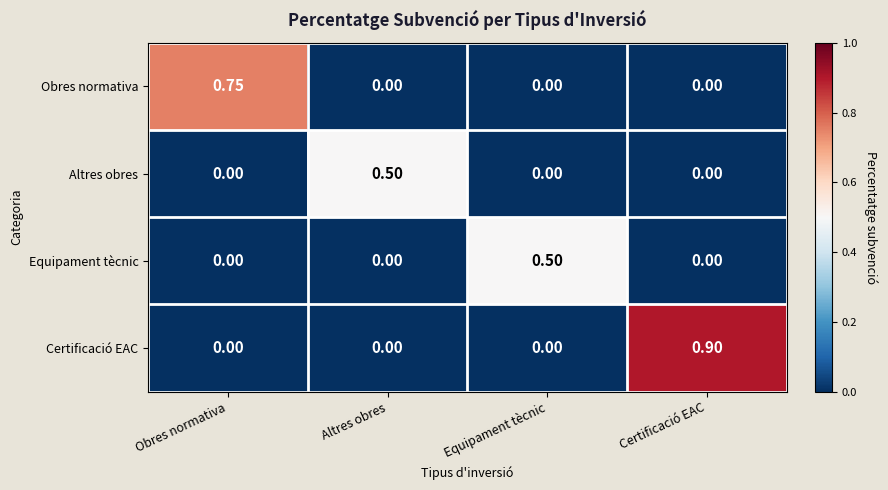

At which category is the sum across all series the highest?

Certificació EAC